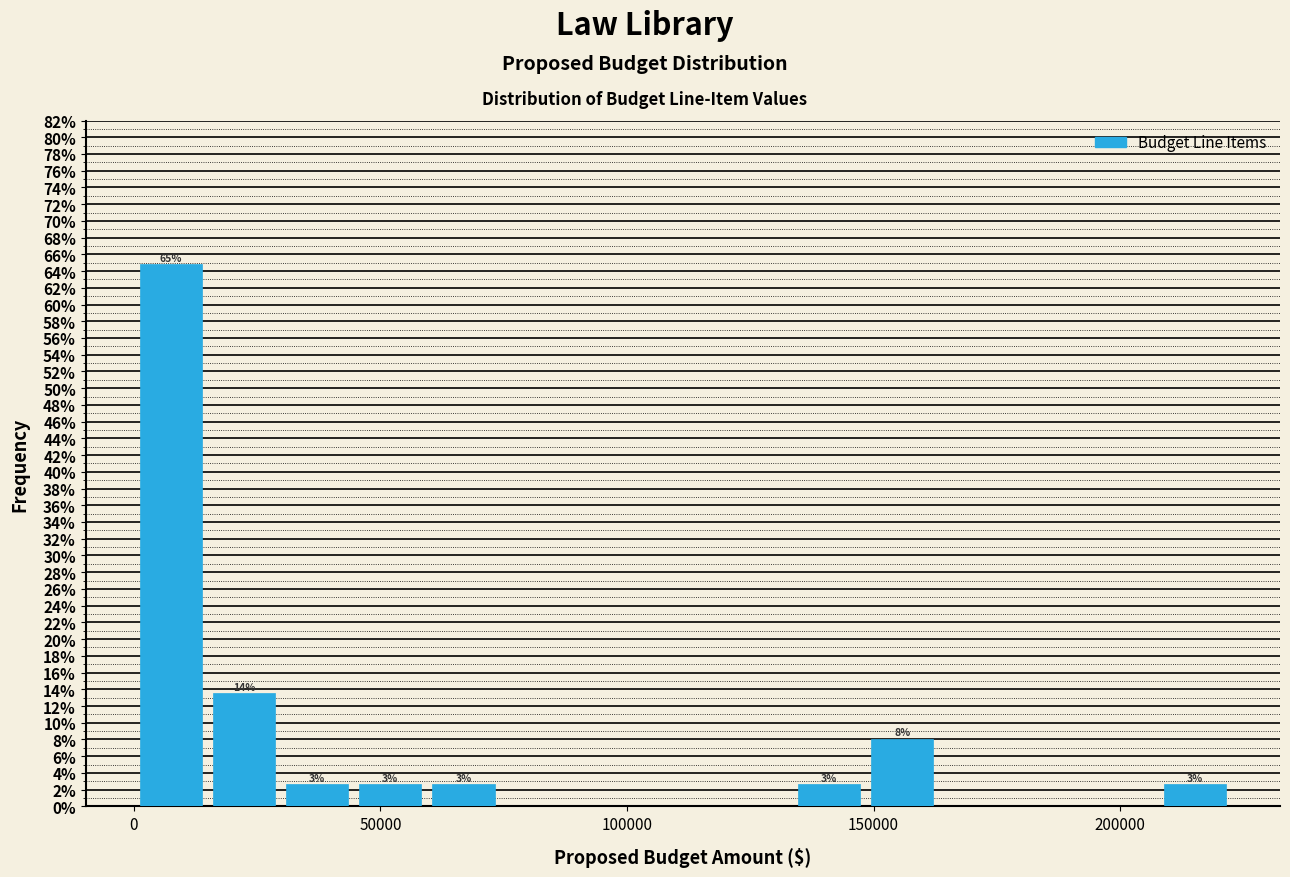

Read against the x-axis, roughly where is the centre of the tallest bar?

10000